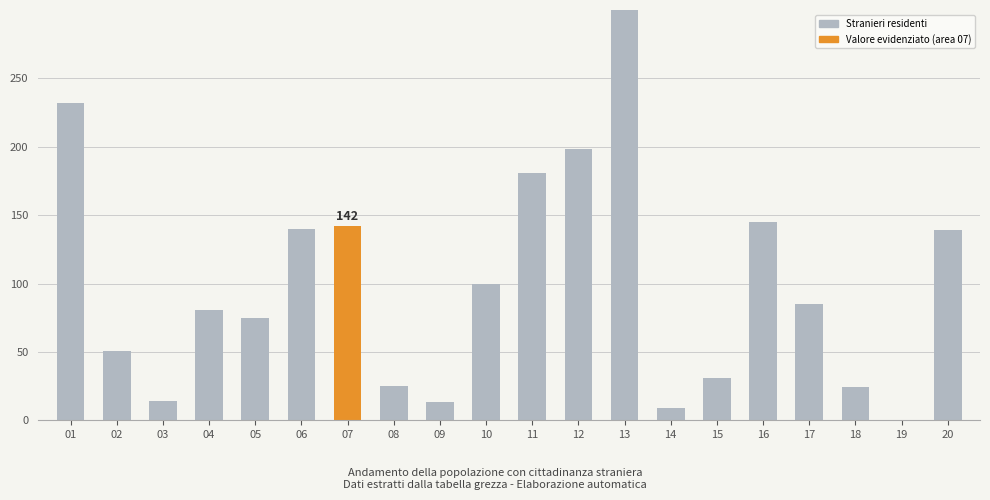

How many data points are above 85?

9